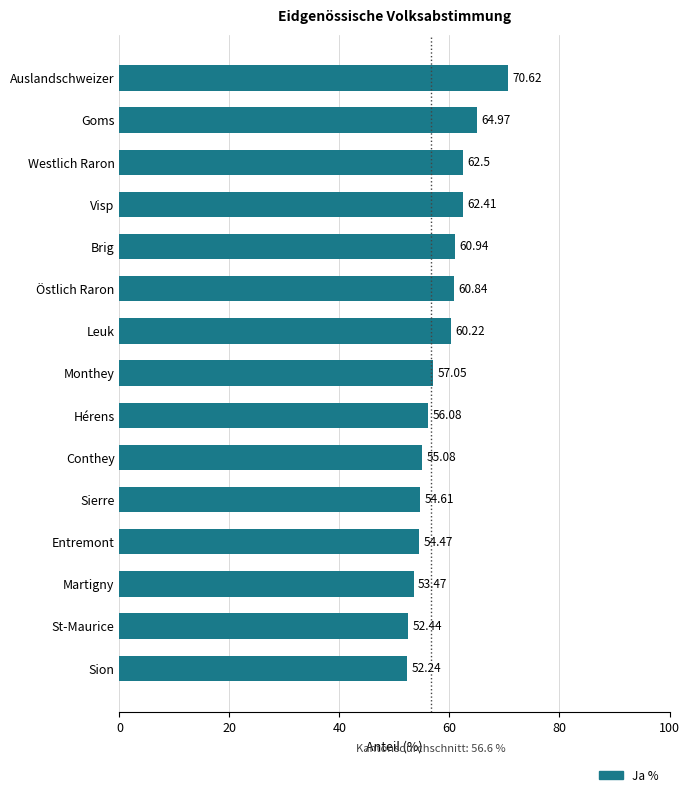

Rank the categories by value from highest to lowest.

Auslandschweizer, Goms, Westlich Raron, Visp, Brig, Östlich Raron, Leuk, Monthey, Hérens, Conthey, Sierre, Entremont, Martigny, St-Maurice, Sion